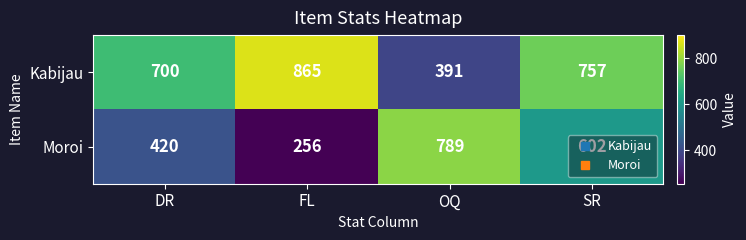

Which series has the largest range (max minus min)?

Moroi